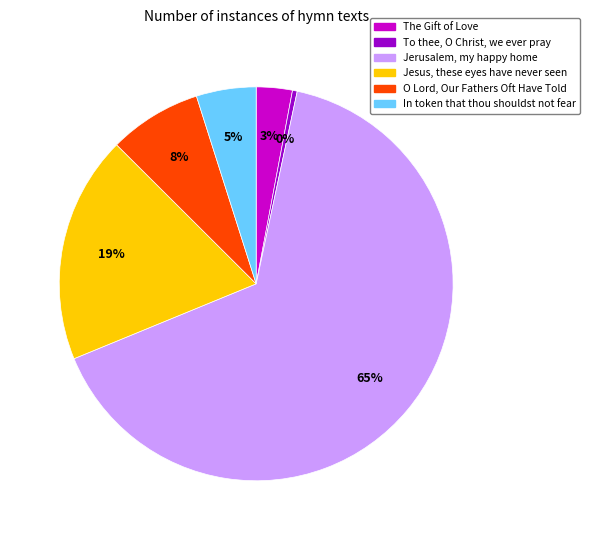

Is there a majority slice in this chart?

Yes